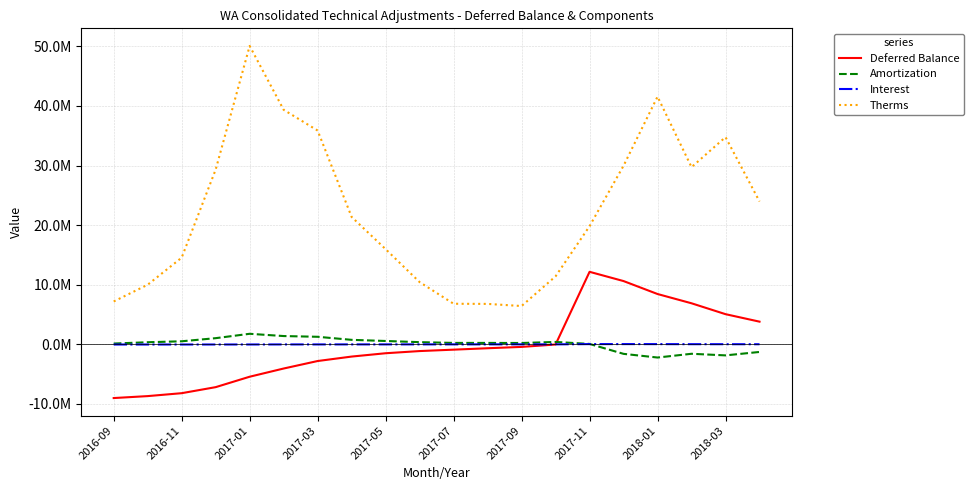

What is the average value of the Deferred Balance series?

-251346.0